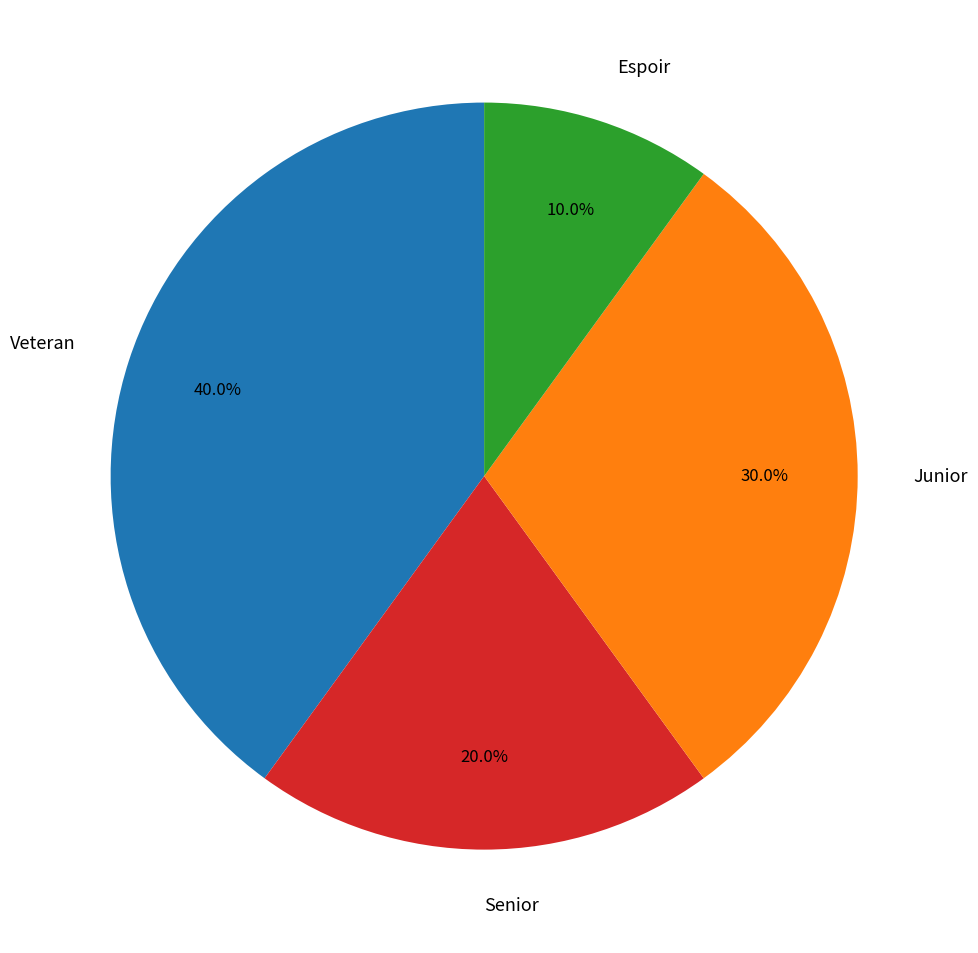

To the nearest percent, what is the combined percentage of Senior and Junior?

50%